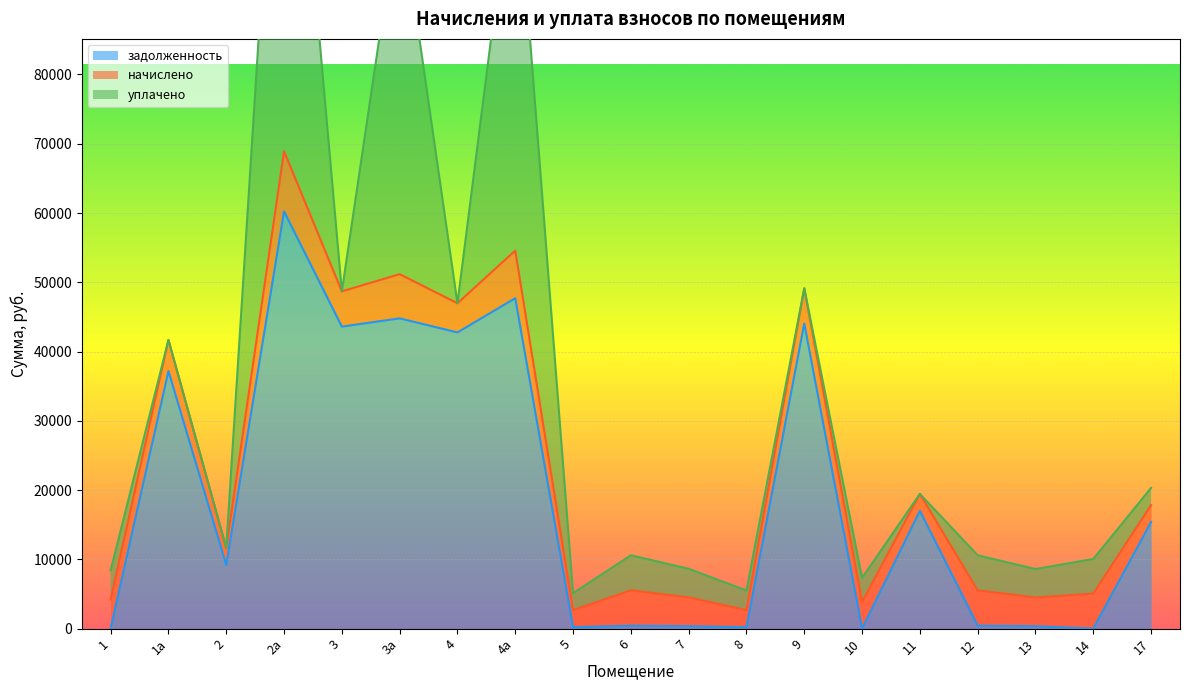

At which label is задолженность closest to 30114?

1а